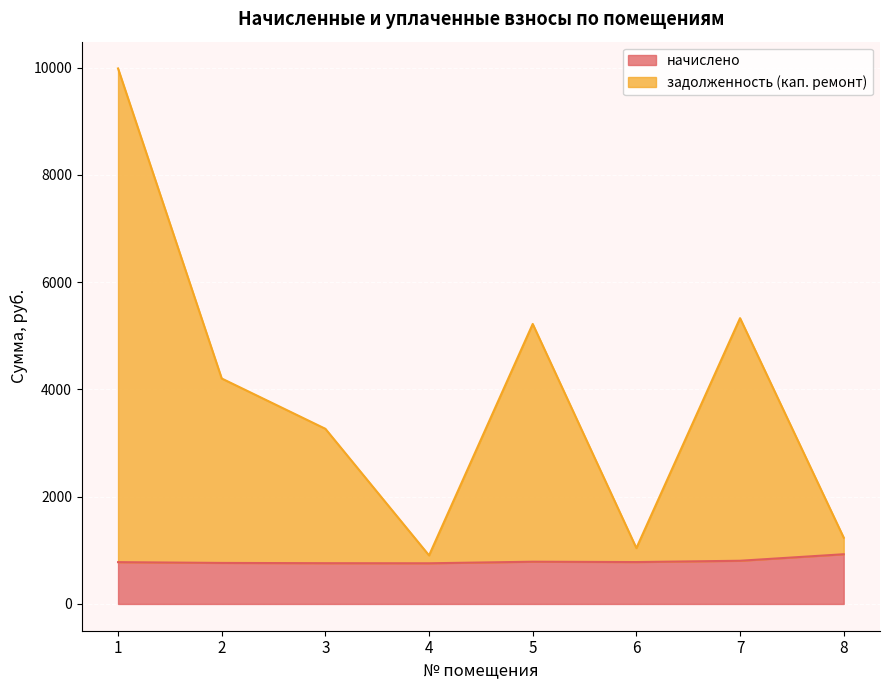

At which label does начислено first exceed 780?

5